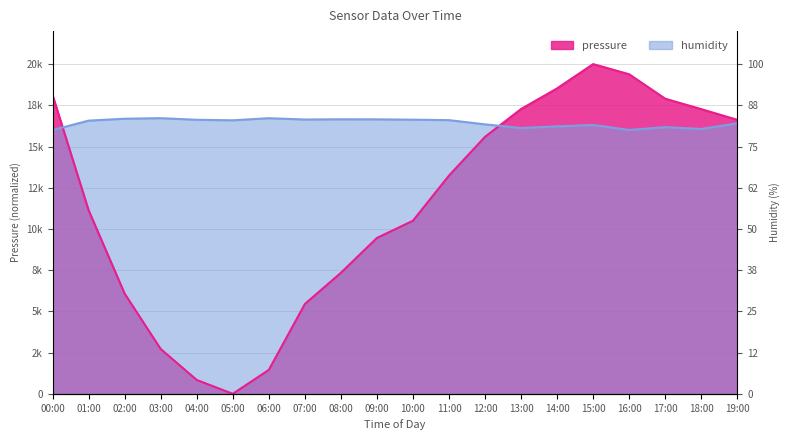

At 04:00, list the series in order from smallest to largest.

pressure, humidity